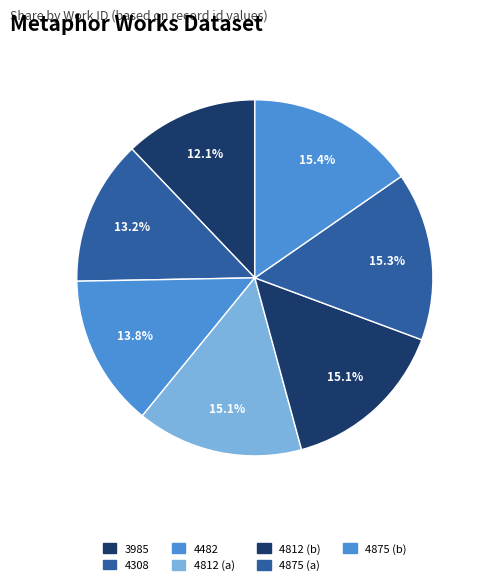

Count the number of slices in the pie.

7